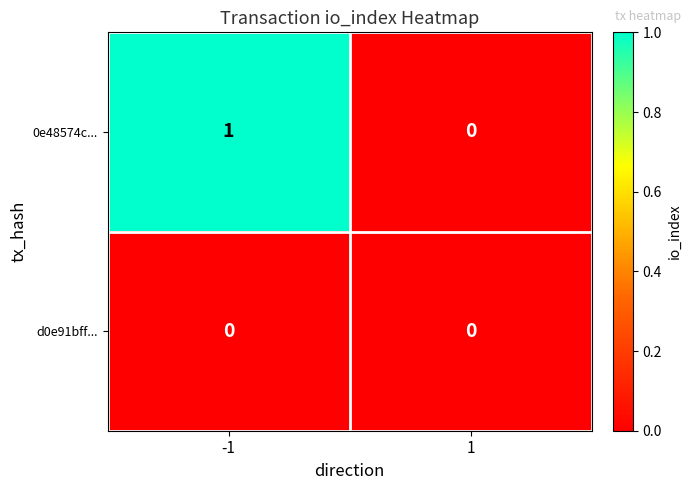

List the series in order of their overall mean, highest first.

0e48574c..., d0e91bff...